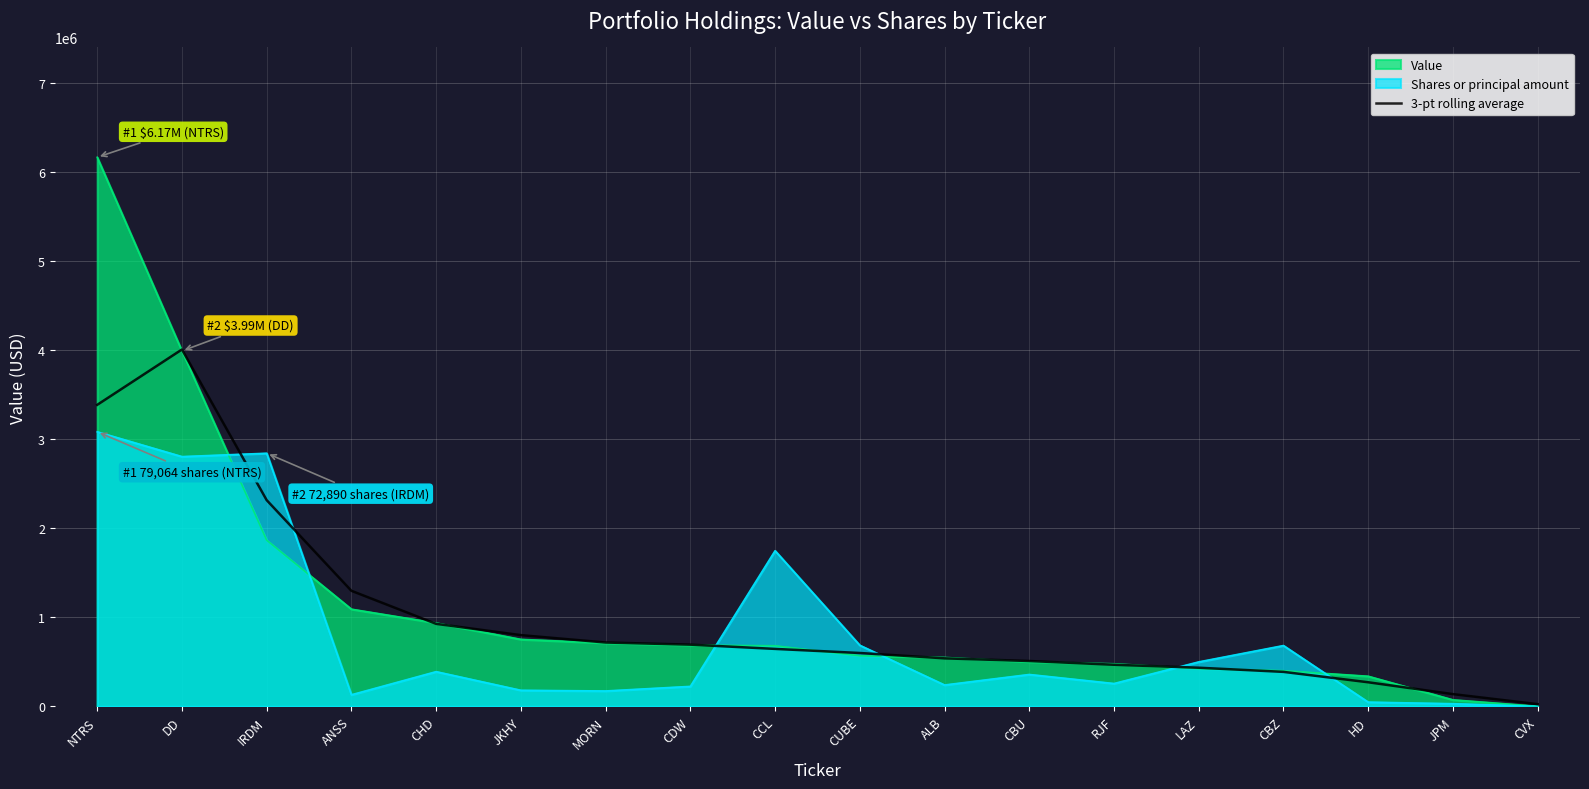

At which category does the data reach its first local peak?

DD